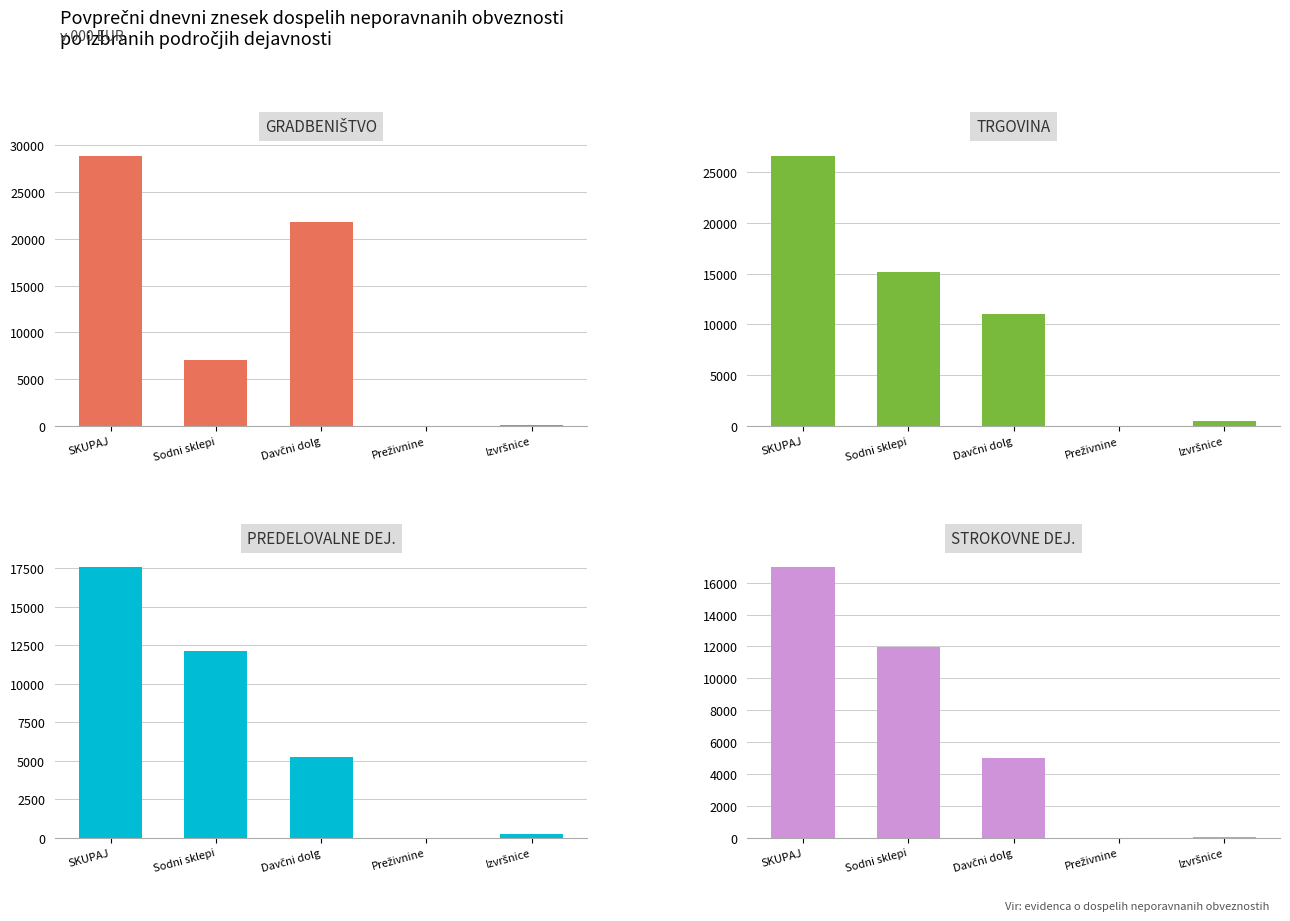

How many bars are there in each group?

4